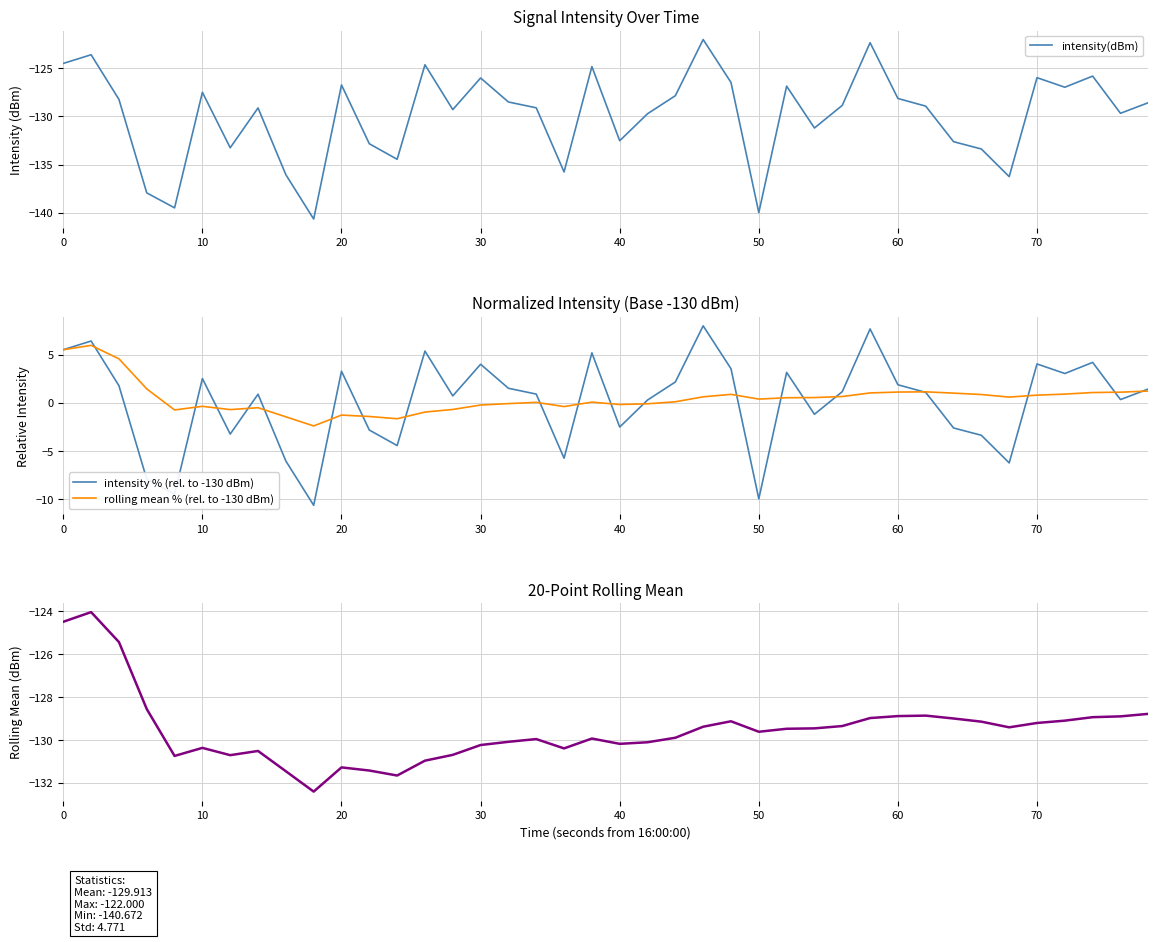

How many data points does each series have?

40